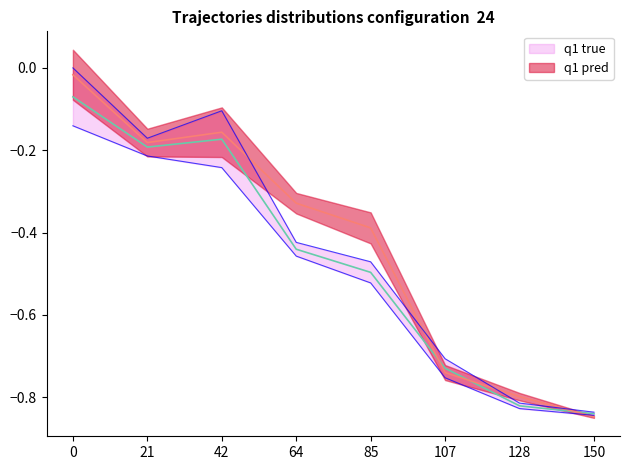

The Riješene 2024 series shows -0.0 at 0. True or false?

False